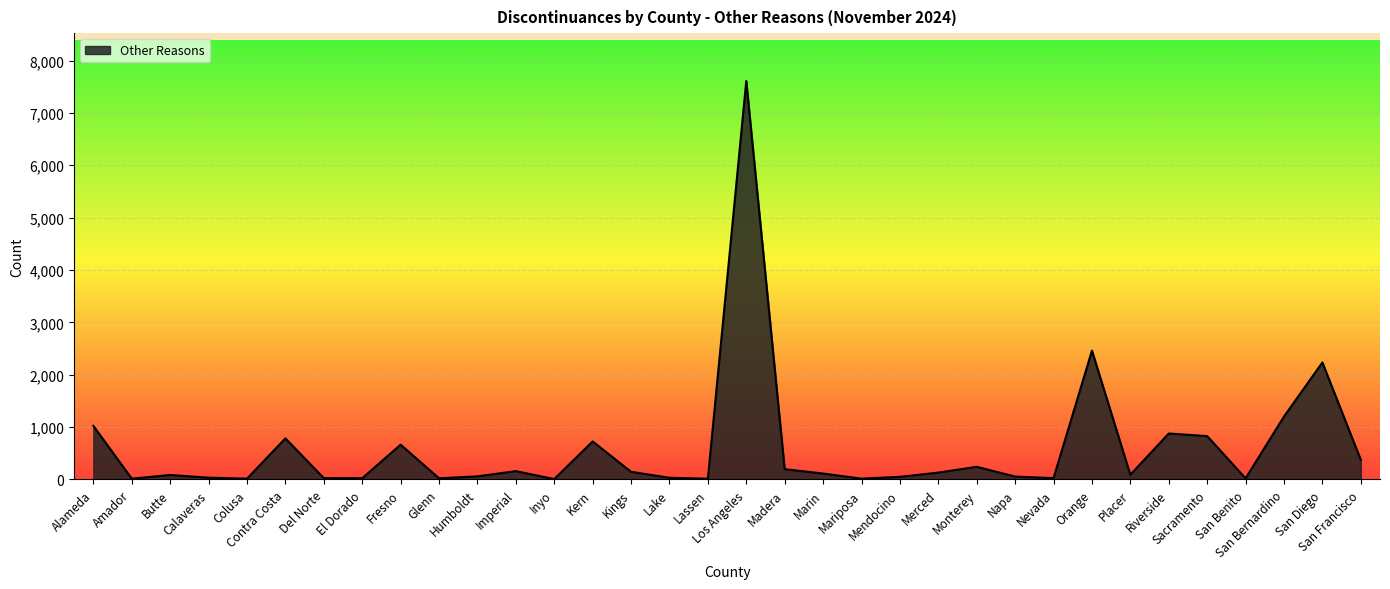

What position from the right is El Dorado?

27